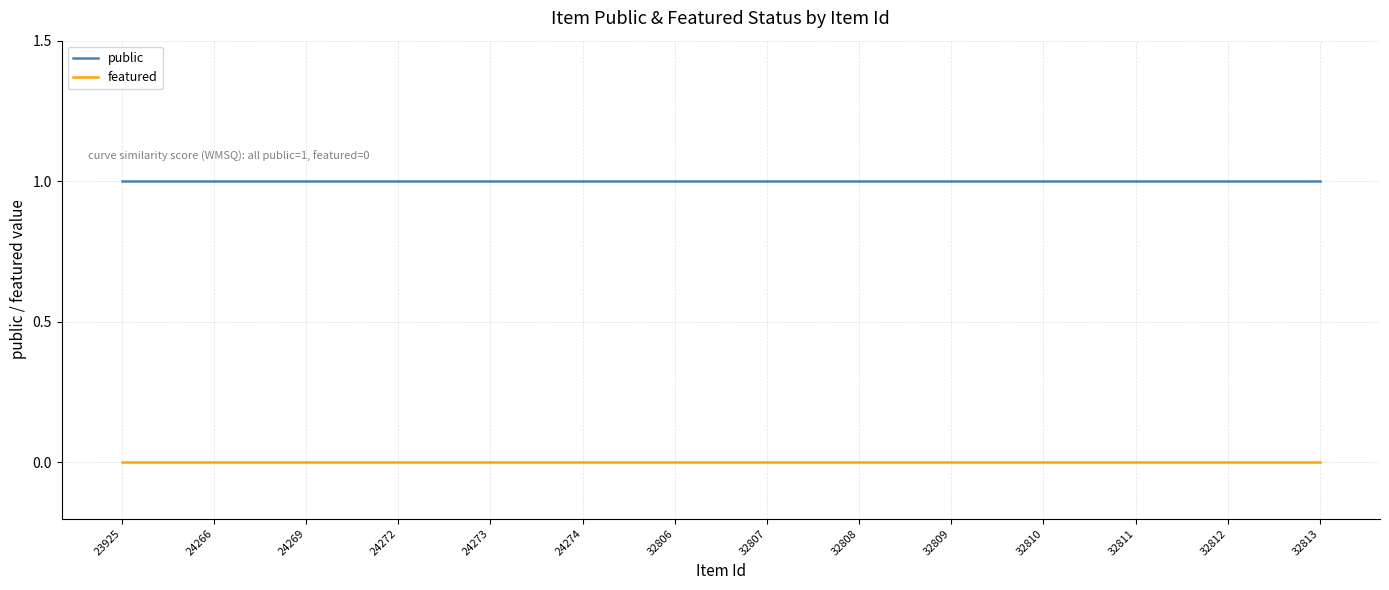

Which series has the largest total across all categories?

public